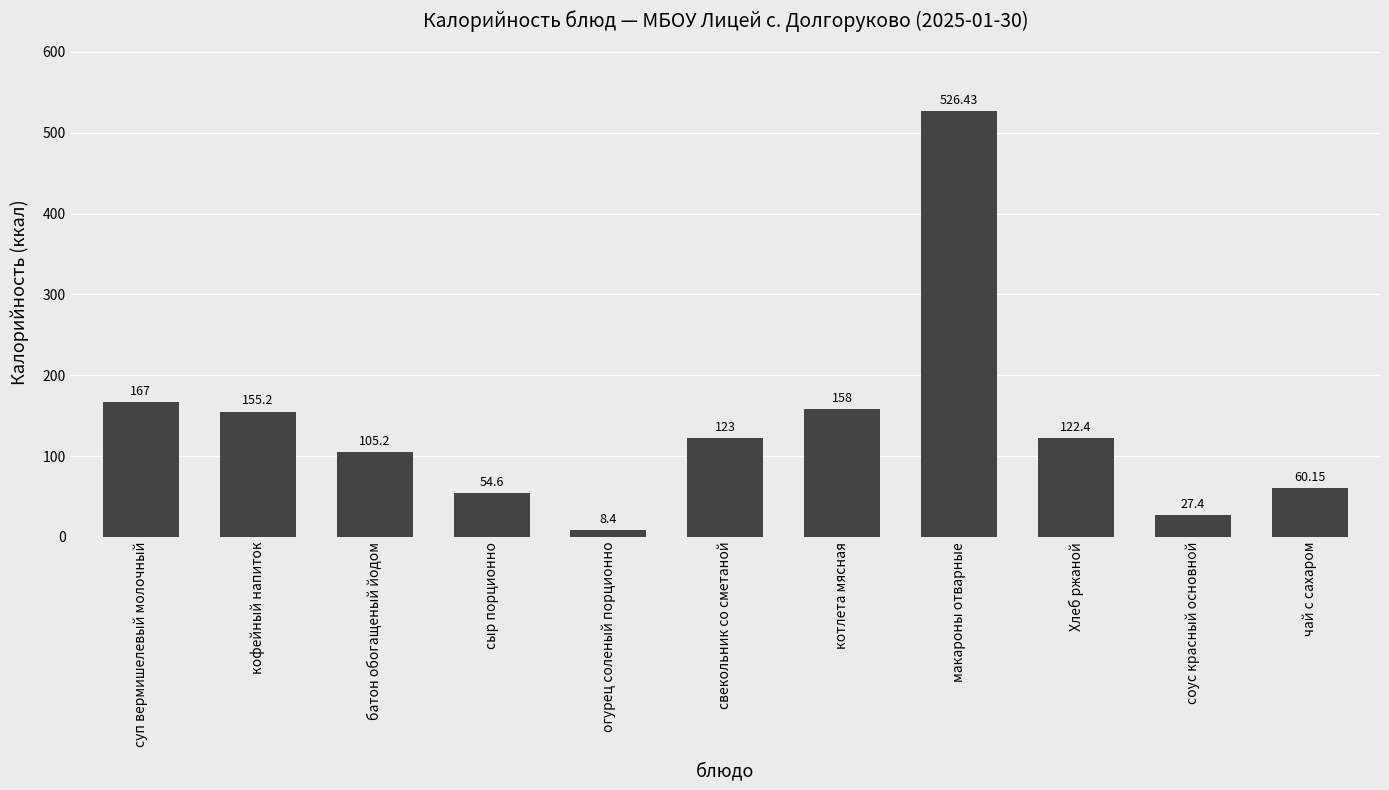

List the labels in order of value, largest first.

макароны отварные, суп вермишелевый молочный, котлета мясная, кофейный напиток, свекольник со сметаной, Хлеб ржаной, батон обогащеный йодом, чай с сахаром, сыр порционно, соус красный основной, огурец соленый порционно